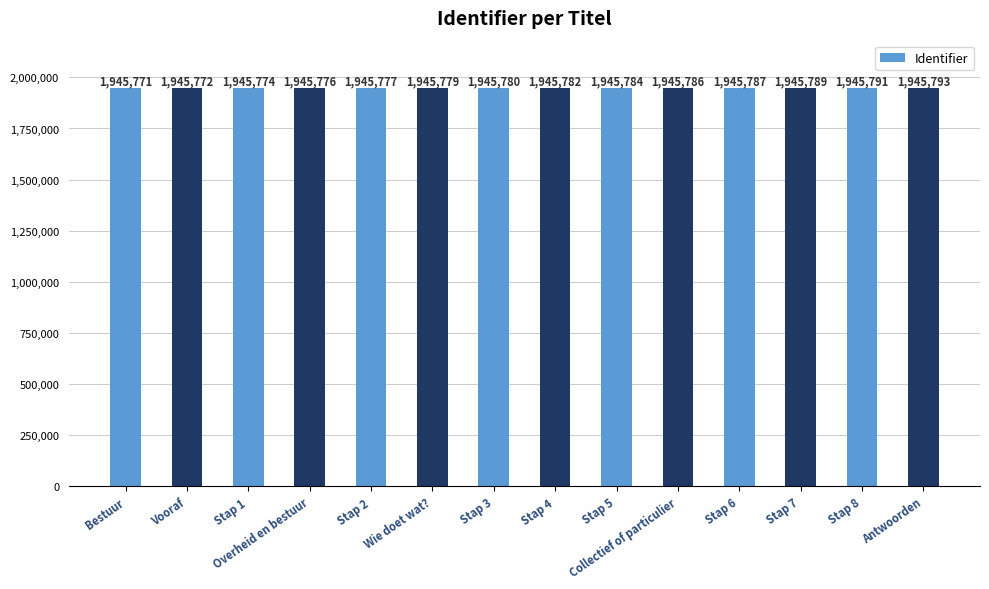

Does the chart contain stacked bars?

No